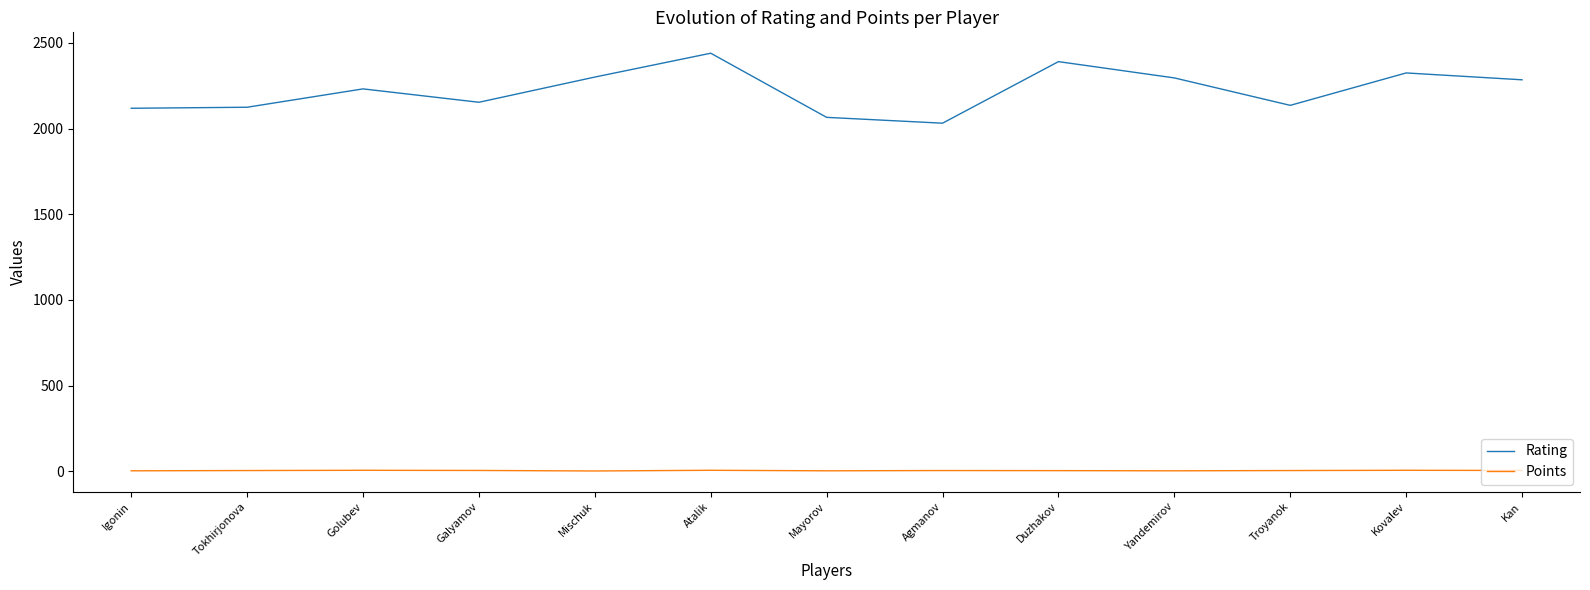

Does the chart have visible grid lines?

No